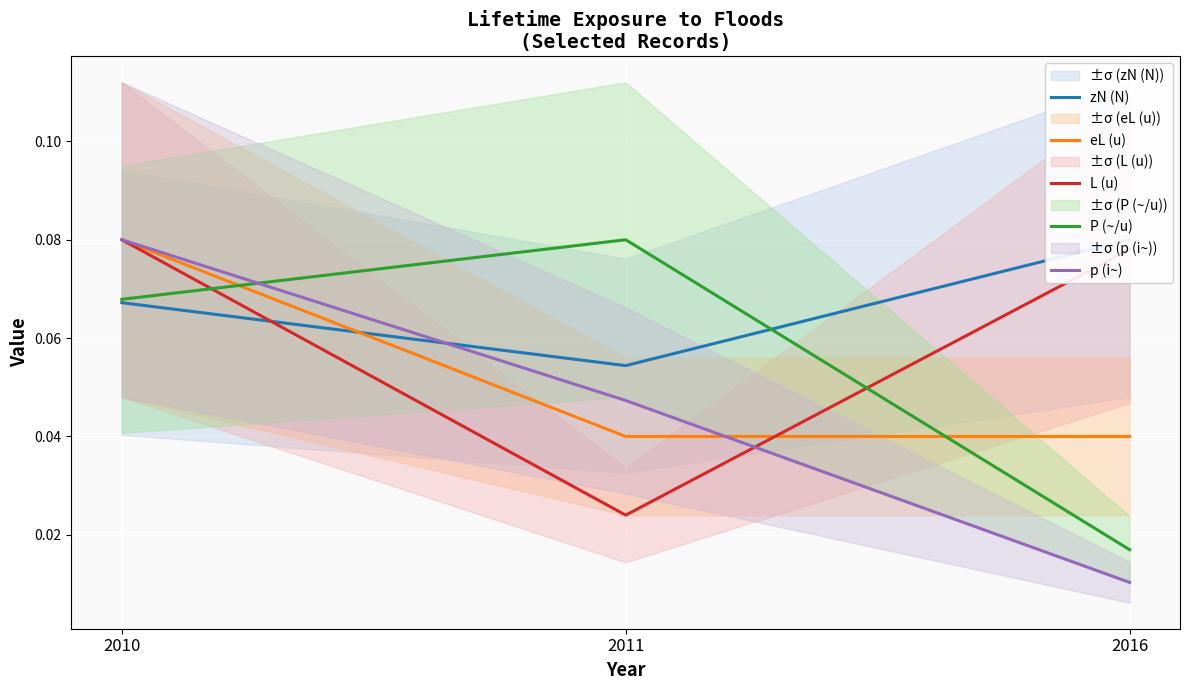

Which series has the largest total across all categories?

zN (N)